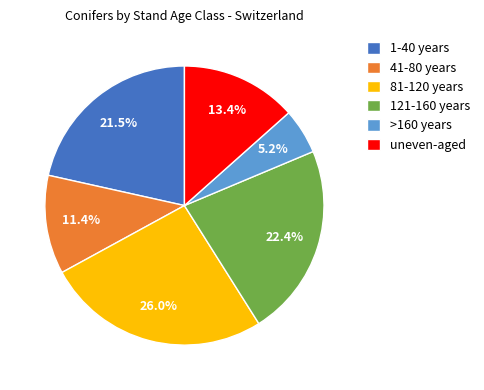

How many slices are in this pie chart?

6